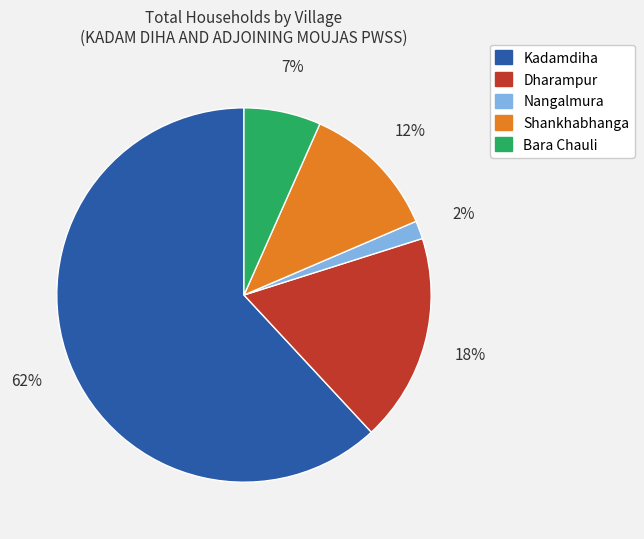

Does any single category account for the majority?

Yes